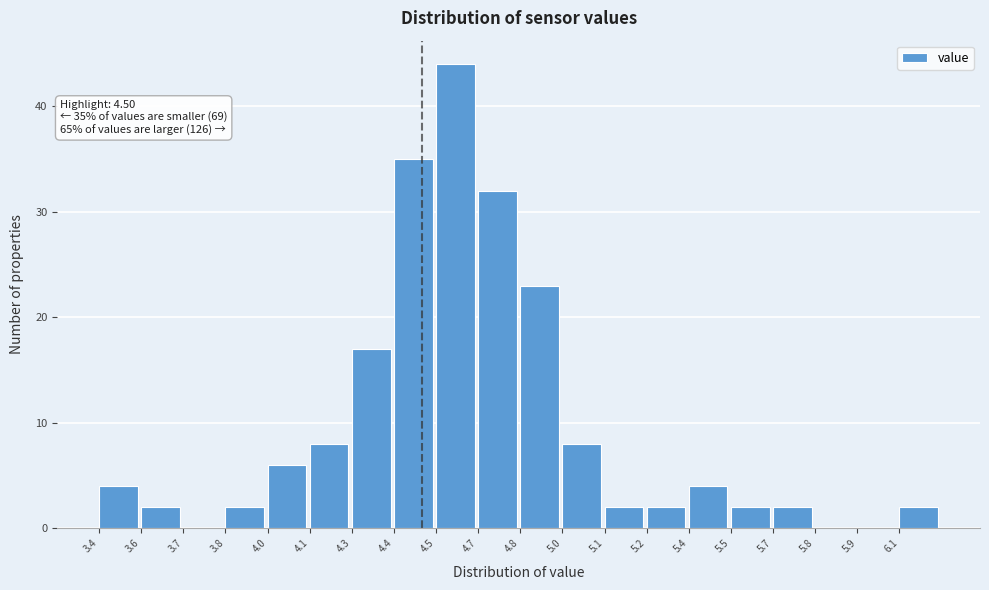

Reading right to left, transcribe all the data shown in this chart.

6.1=2	5.9=0	5.8=0	5.7=2	5.5=2	5.4=4	5.2=2	5.1=2	5.0=8	4.8=23	4.7=32	4.5=44	4.4=35	4.3=17	4.1=8	4.0=6	3.8=2	3.7=0	3.6=2	3.4=4